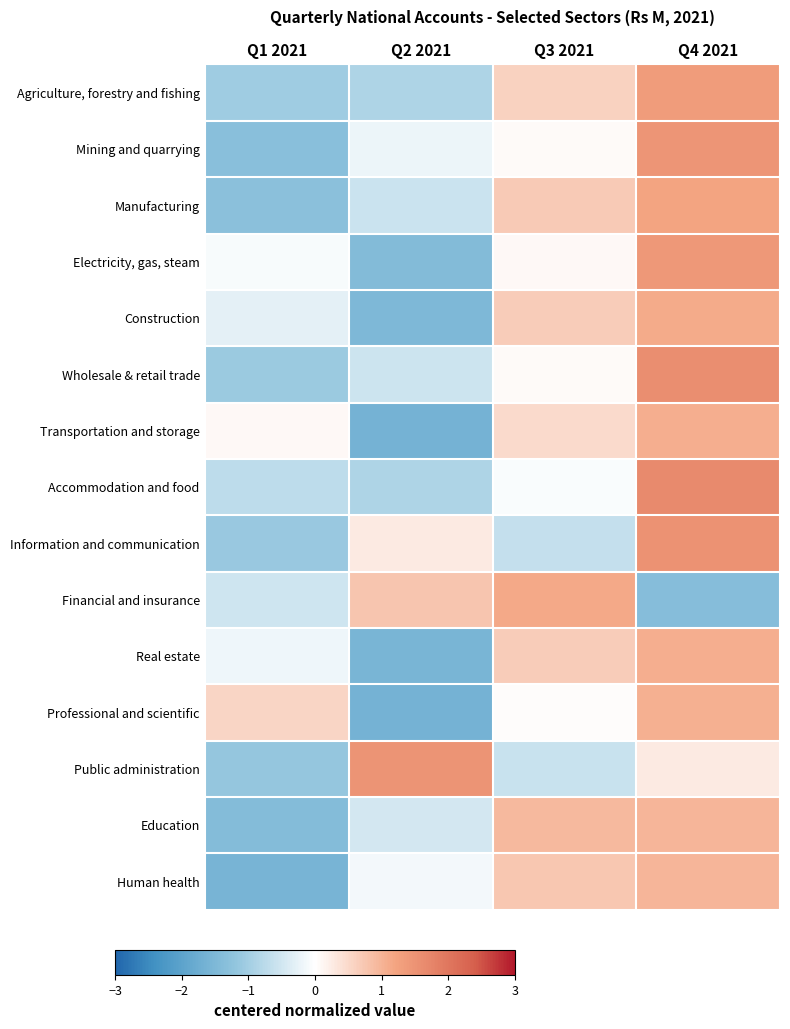

Reading left to right, list all the values displayed in this chart.

Agriculture, forestry and fishing: Q1 2021=-1.0	Q2 2021=-0.9	Q3 2021=0.6	Q4 2021=1.3
Mining and quarrying: Q1 2021=-1.3	Q2 2021=-0.2	Q3 2021=0.1	Q4 2021=1.5
Manufacturing: Q1 2021=-1.3	Q2 2021=-0.6	Q3 2021=0.7	Q4 2021=1.2
Electricity, gas, steam: Q1 2021=-0.1	Q2 2021=-1.4	Q3 2021=0.1	Q4 2021=1.4
Construction: Q1 2021=-0.3	Q2 2021=-1.5	Q3 2021=0.7	Q4 2021=1.1
Wholesale & retail trade: Q1 2021=-1.1	Q2 2021=-0.5	Q3 2021=0.0	Q4 2021=1.6
Transportation and storage: Q1 2021=0.1	Q2 2021=-1.6	Q3 2021=0.5	Q4 2021=1.1
Accommodation and food: Q1 2021=-0.7	Q2 2021=-0.9	Q3 2021=-0.1	Q4 2021=1.7
Information and communication: Q1 2021=-1.1	Q2 2021=0.3	Q3 2021=-0.7	Q4 2021=1.5
Financial and insurance: Q1 2021=-0.5	Q2 2021=0.8	Q3 2021=1.1	Q4 2021=-1.4
Real estate: Q1 2021=-0.2	Q2 2021=-1.5	Q3 2021=0.7	Q4 2021=1.1
Professional and scientific: Q1 2021=0.5	Q2 2021=-1.6	Q3 2021=0.0	Q4 2021=1.0
Public administration: Q1 2021=-1.2	Q2 2021=1.5	Q3 2021=-0.6	Q4 2021=0.3
Education: Q1 2021=-1.4	Q2 2021=-0.5	Q3 2021=0.9	Q4 2021=1.0
Human health: Q1 2021=-1.6	Q2 2021=-0.1	Q3 2021=0.7	Q4 2021=1.0